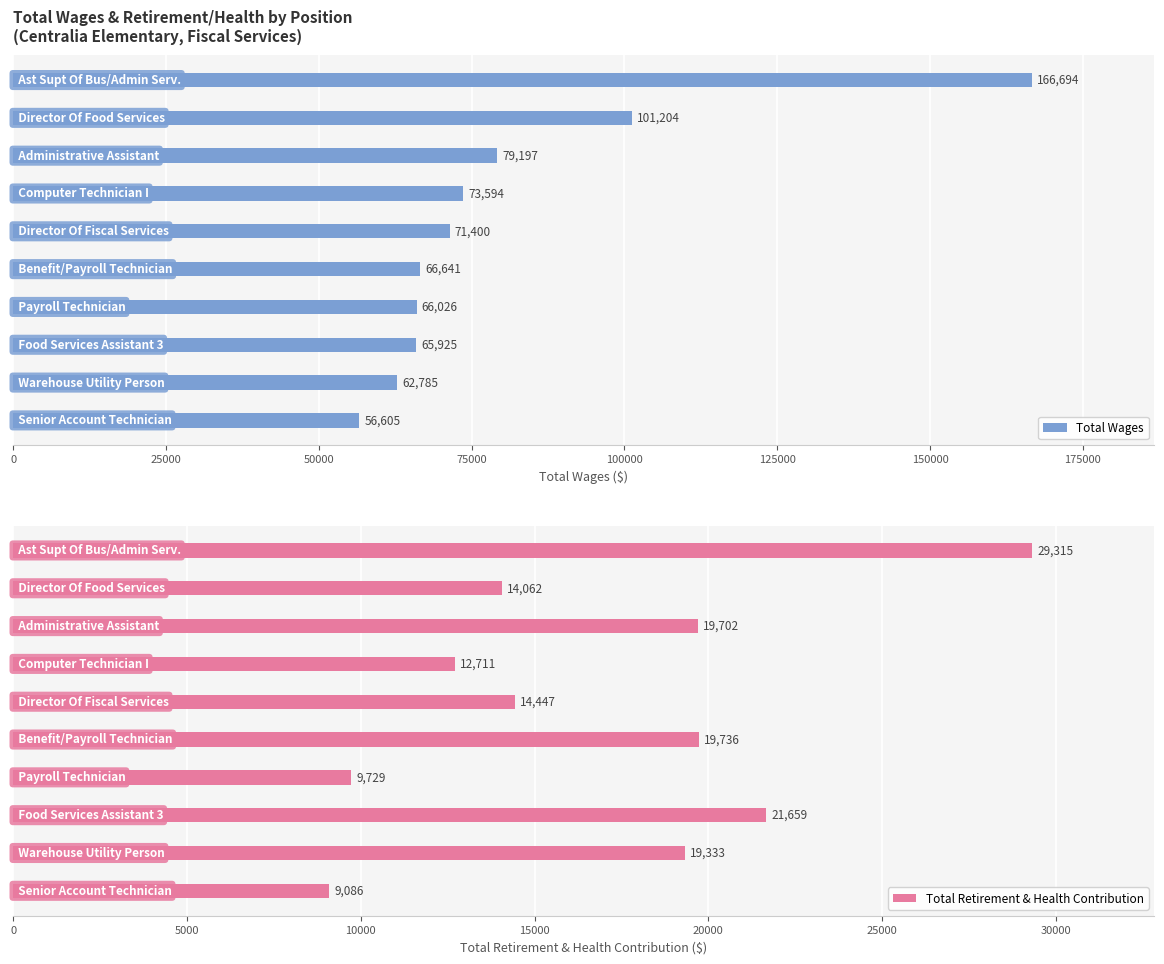

Is it true that Total Wages equals 111013 at 150000?

False